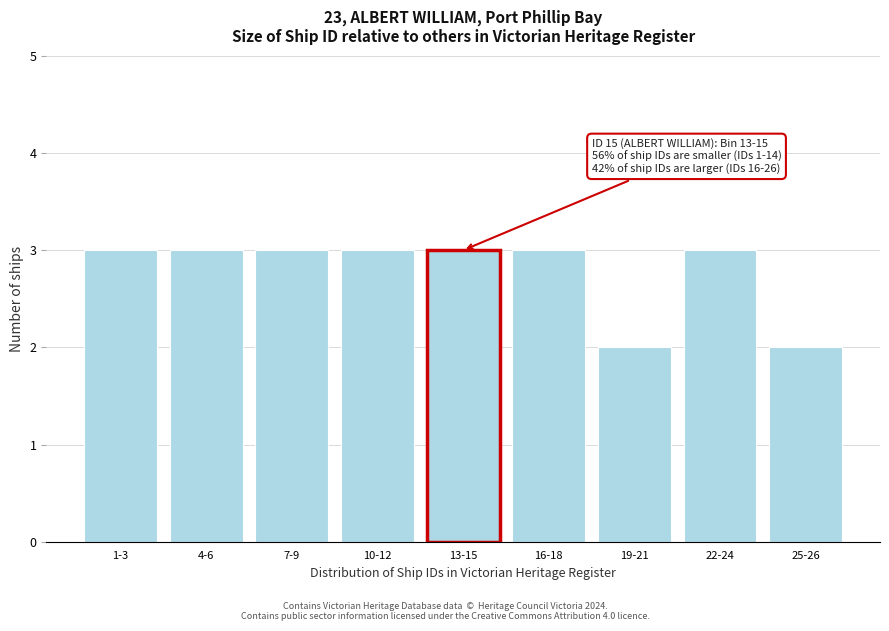

Reading left to right, transcribe all the data shown in this chart.

1-3=3	4-6=3	7-9=3	10-12=3	13-15=3	16-18=3	19-21=2	22-24=3	25-26=2